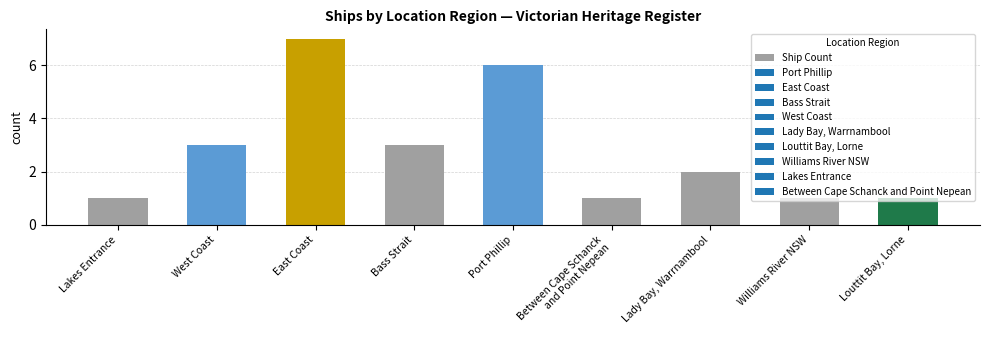

Which category has the highest value across all series?

East Coast